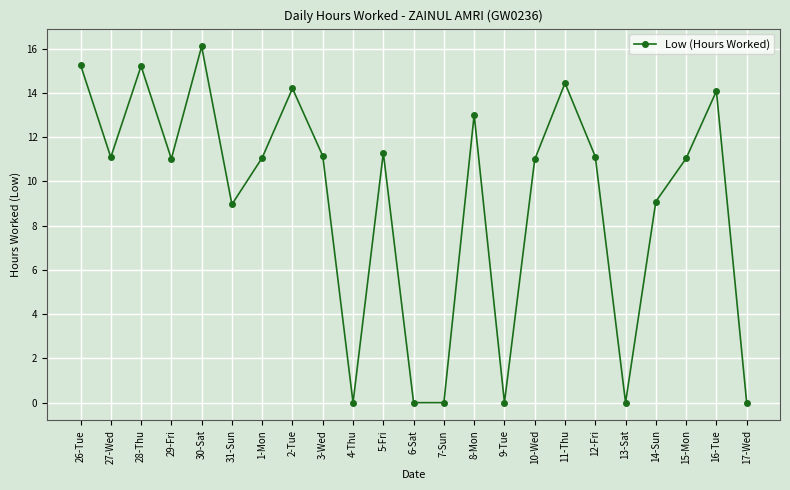

At which category does the chart reach its peak across all series?

30-Sat